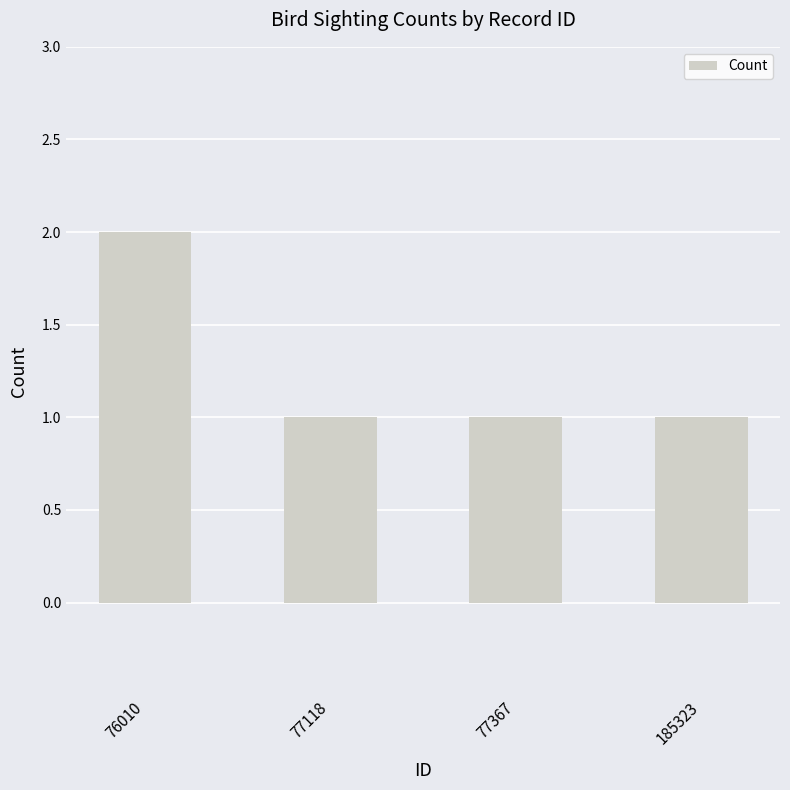

Is it true that the value at 77367 is 0?

False